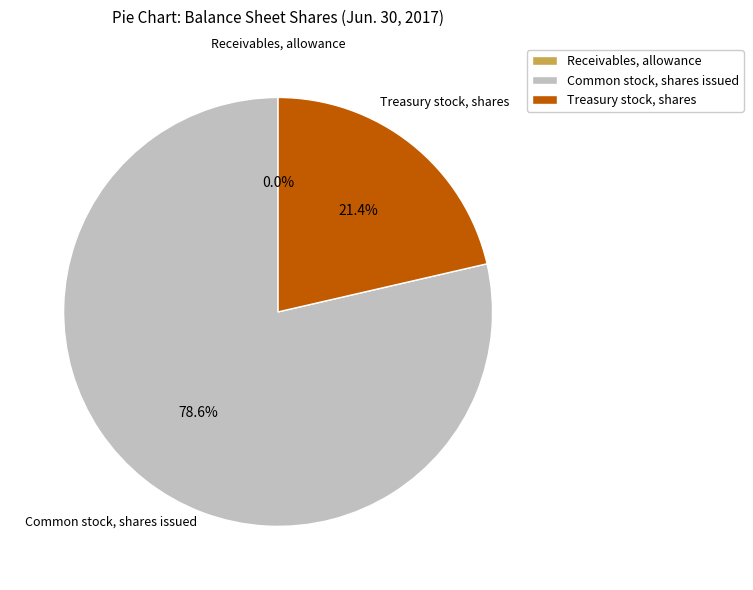

Is there any slice that represents more than half of the pie?

Yes